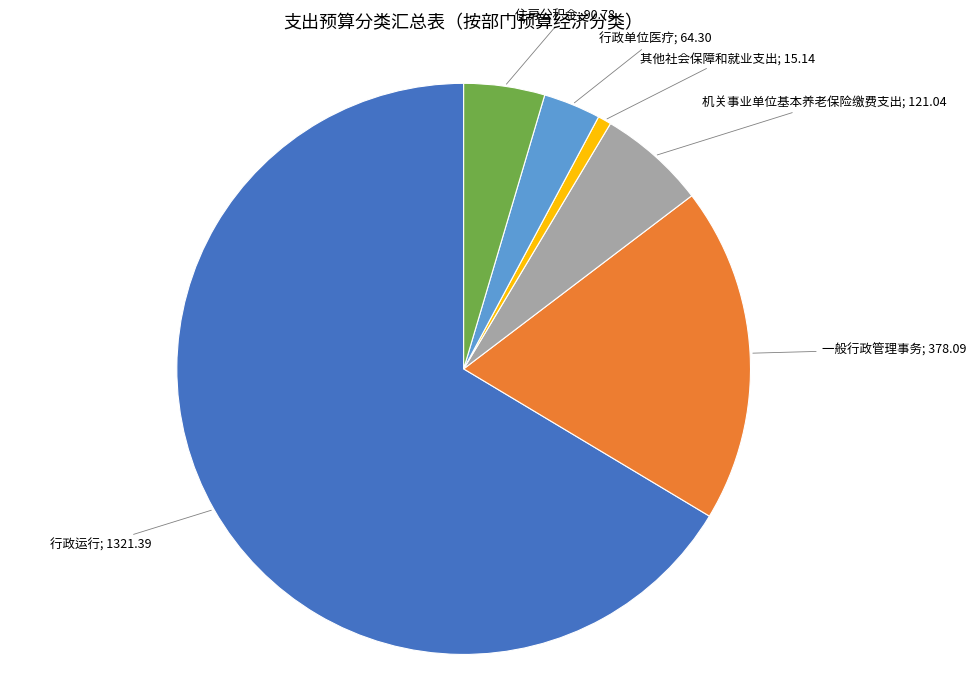

Is there any slice that represents more than half of the pie?

Yes